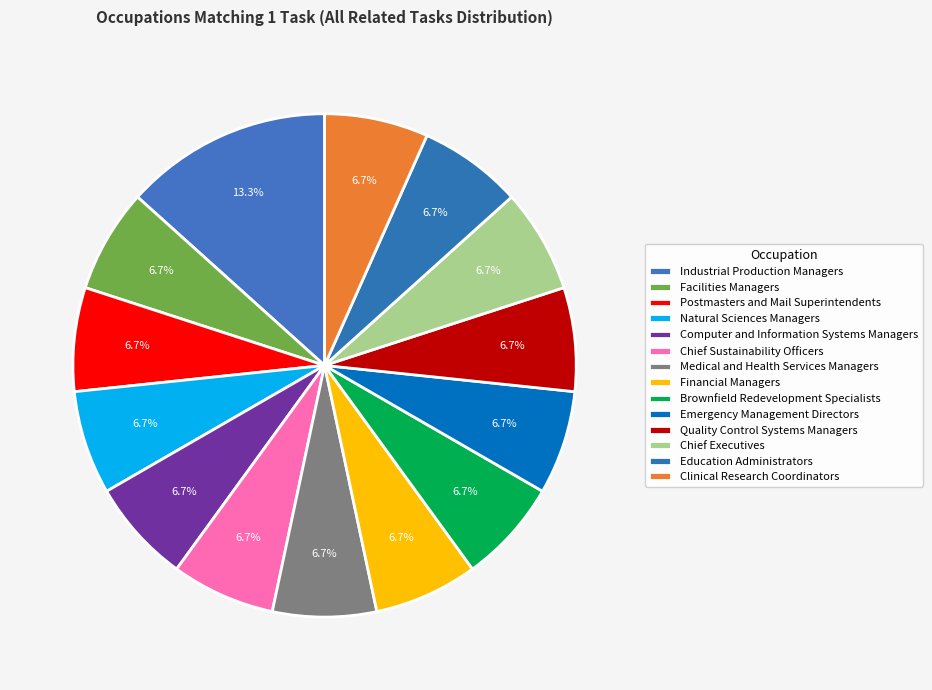

How many segments does this pie chart have?

14